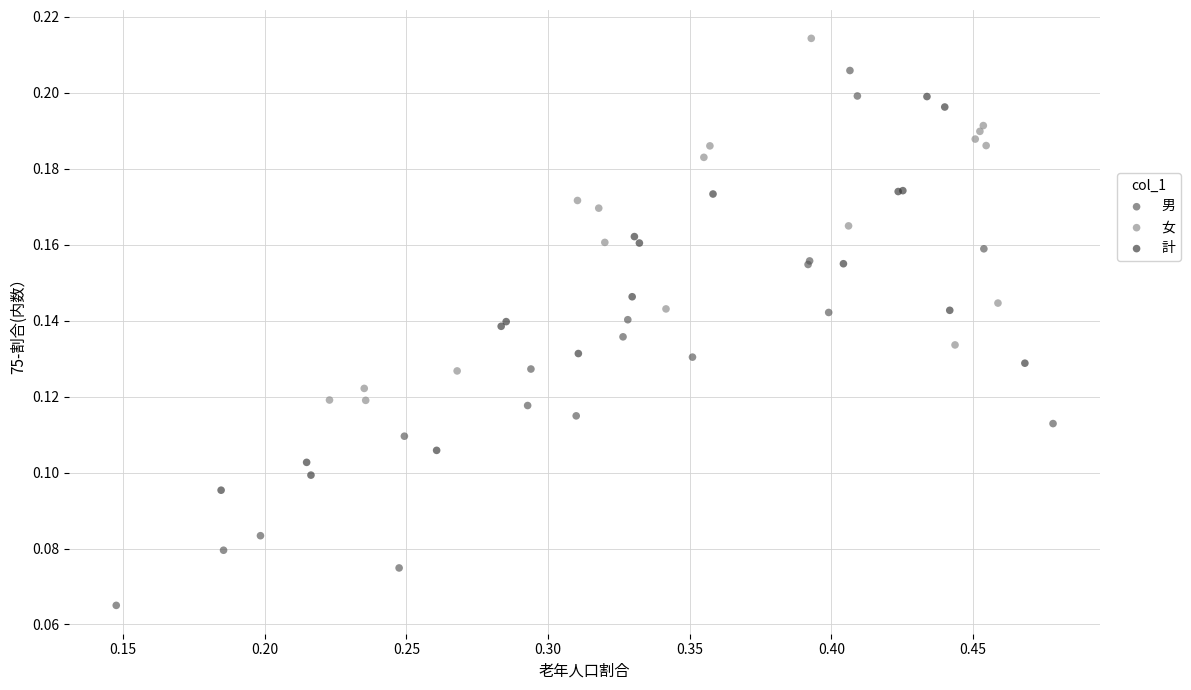

What are all the series names shown in the legend?

男, 女, 計